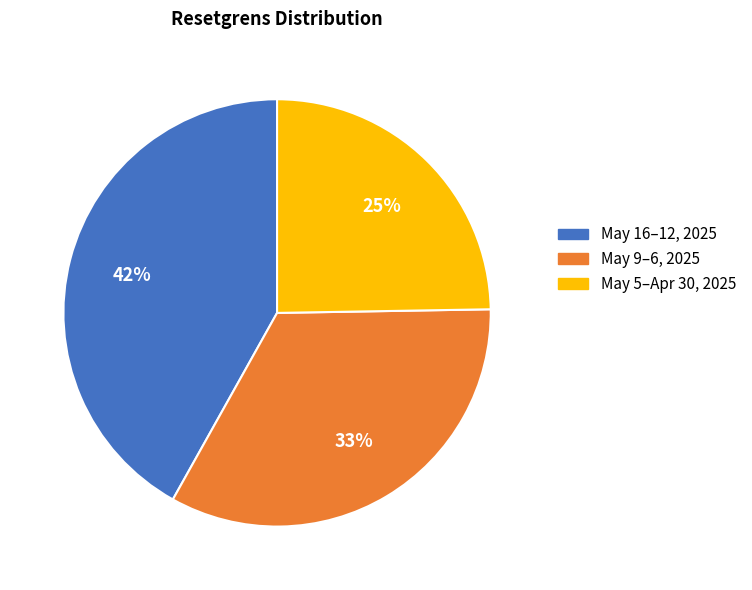

To the nearest percent, what portion does May 5–Apr 30, 2025 represent?

25%